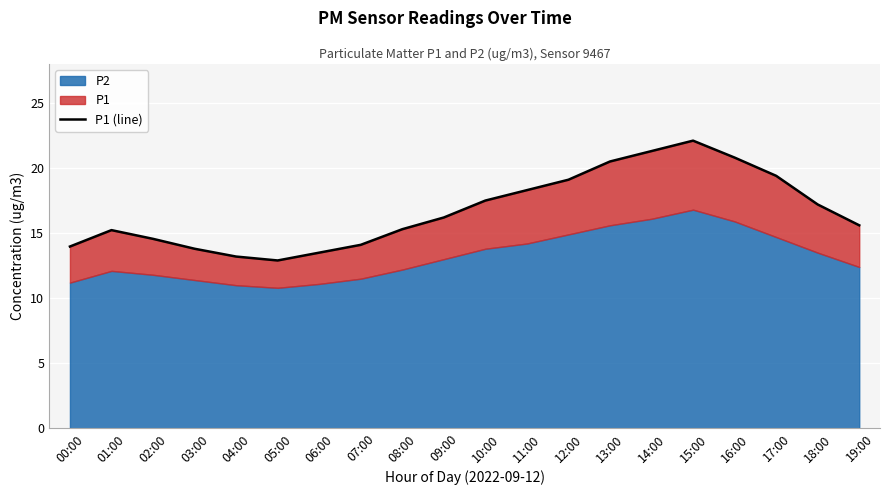

At which category does the data reach its first local peak?

01:00